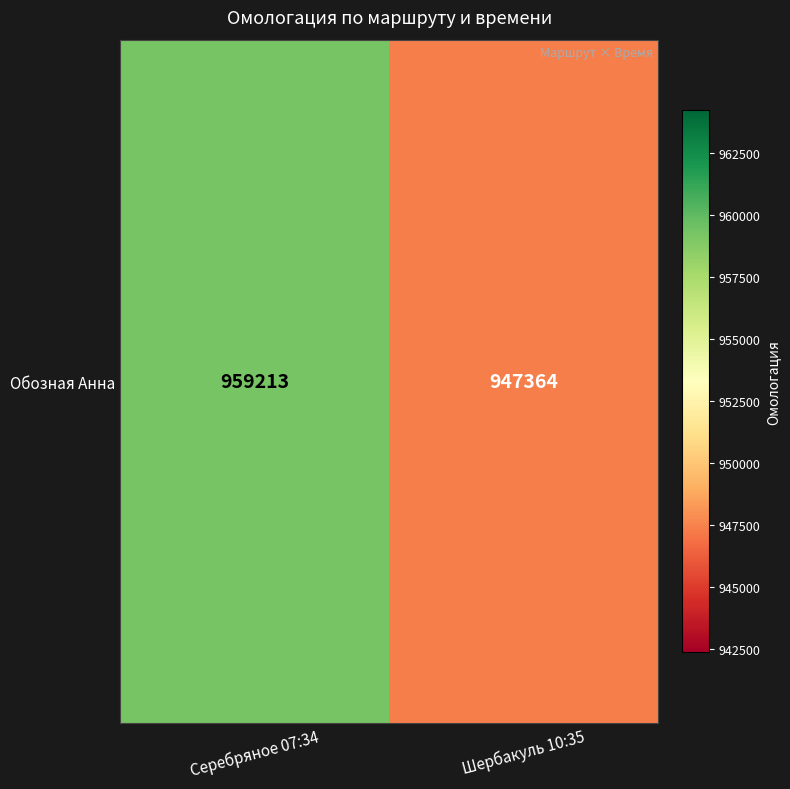

Reading right to left, transcribe all the data shown in this chart.

947364	959213